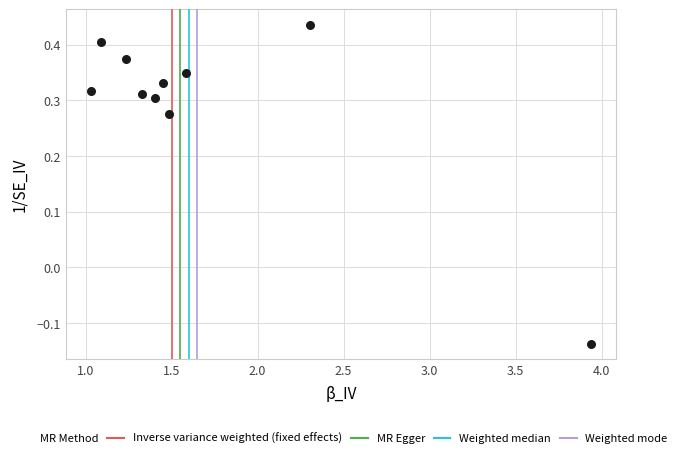

What is the range of Y values (max minus min)?

0.6